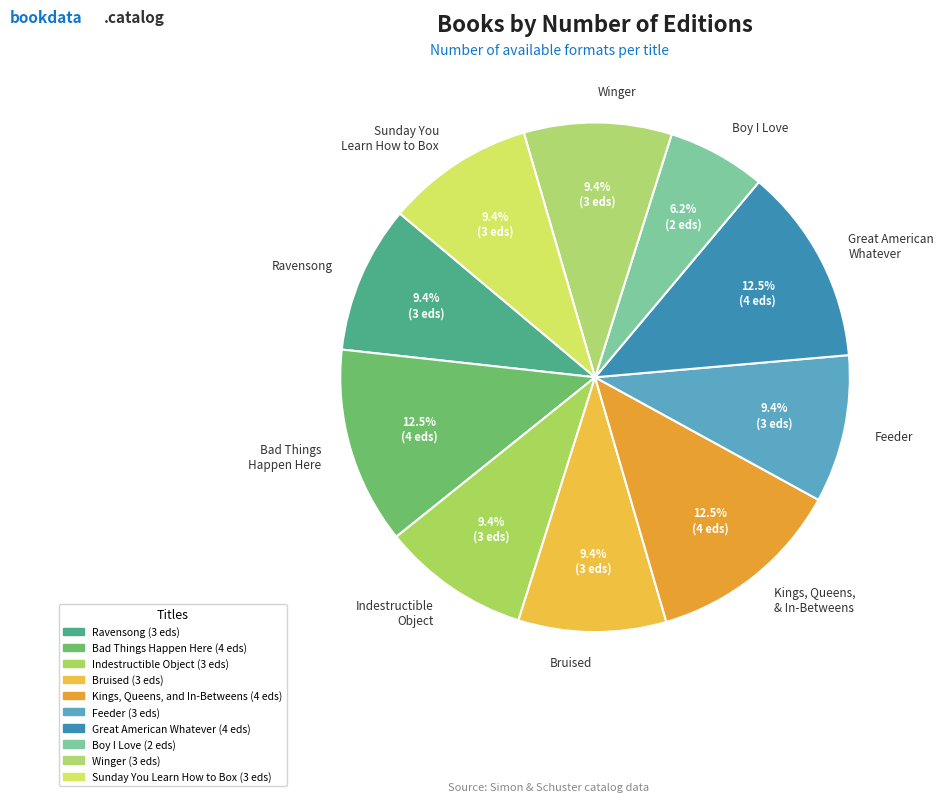

To the nearest percent, what portion does Winger represent?

9%